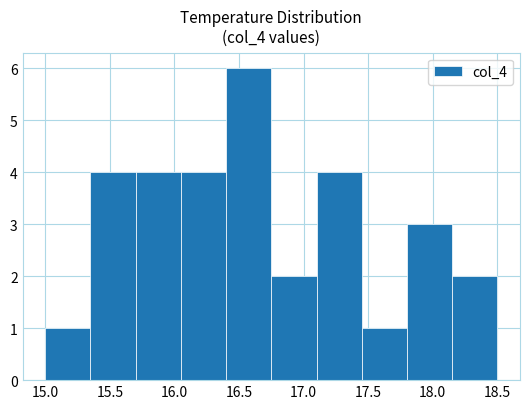

Reading left to right, transcribe this chart: for each bar, give the range it covers on the x-axis and its height. The values are not printed on the chart, so give them approximately, as read against the axis.

15.00 to 15.35: 1
15.35 to 15.70: 4
15.70 to 16.05: 4
16.05 to 16.40: 4
16.40 to 16.75: 6
16.75 to 17.10: 2
17.10 to 17.45: 4
17.45 to 17.80: 1
17.80 to 18.15: 3
18.15 to 18.50: 2